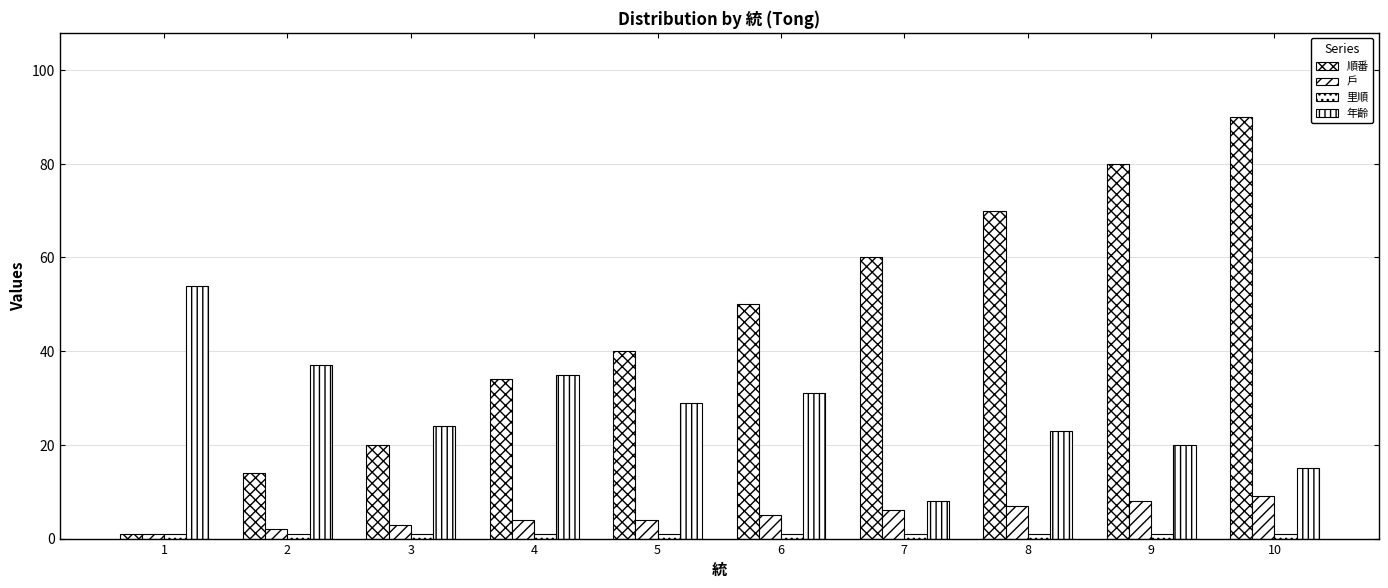

What is the sum of the 戶 values at 4 and 2?

6